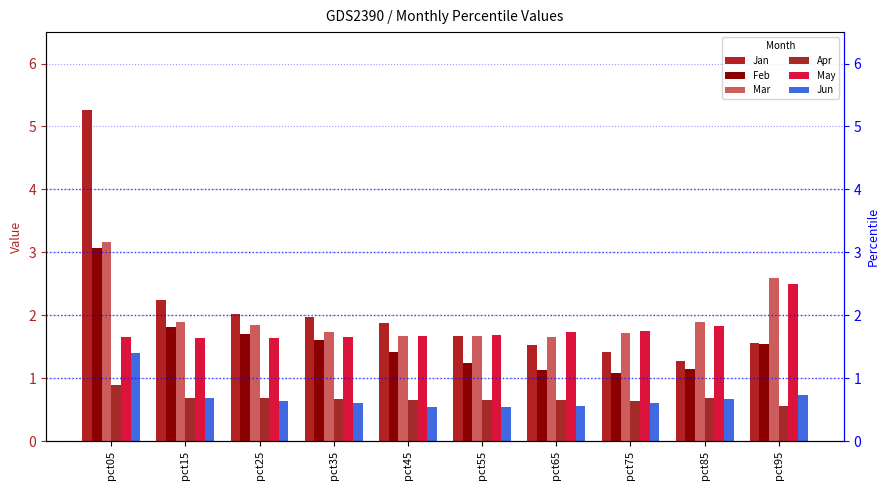

At which category is the sum across all series the highest?

pct05